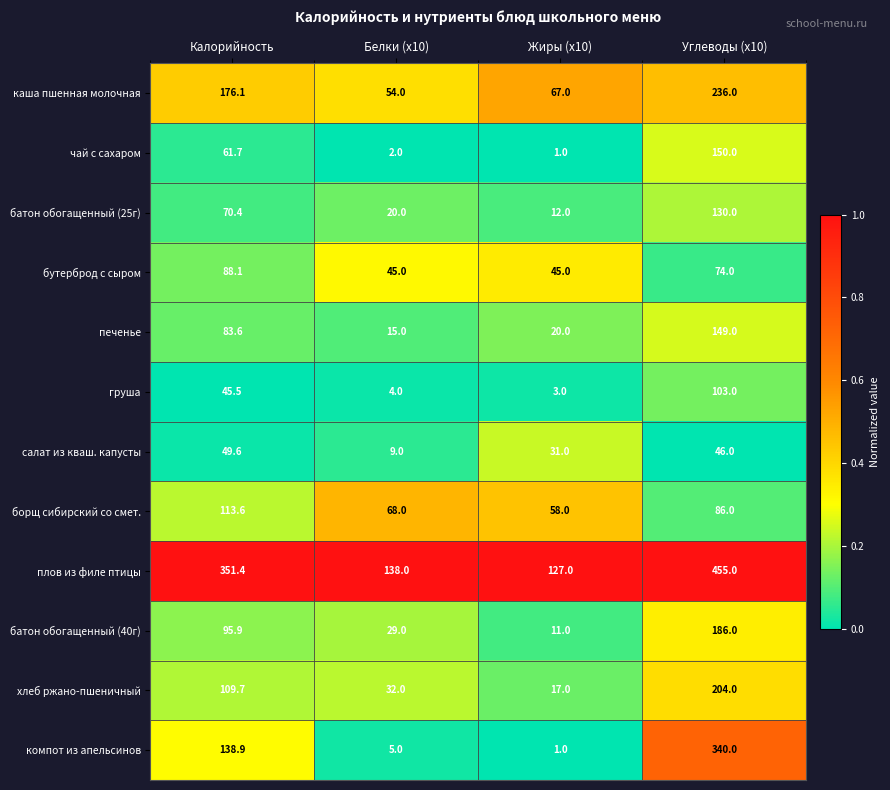

At how many categories does at least one series exceed 5?

4